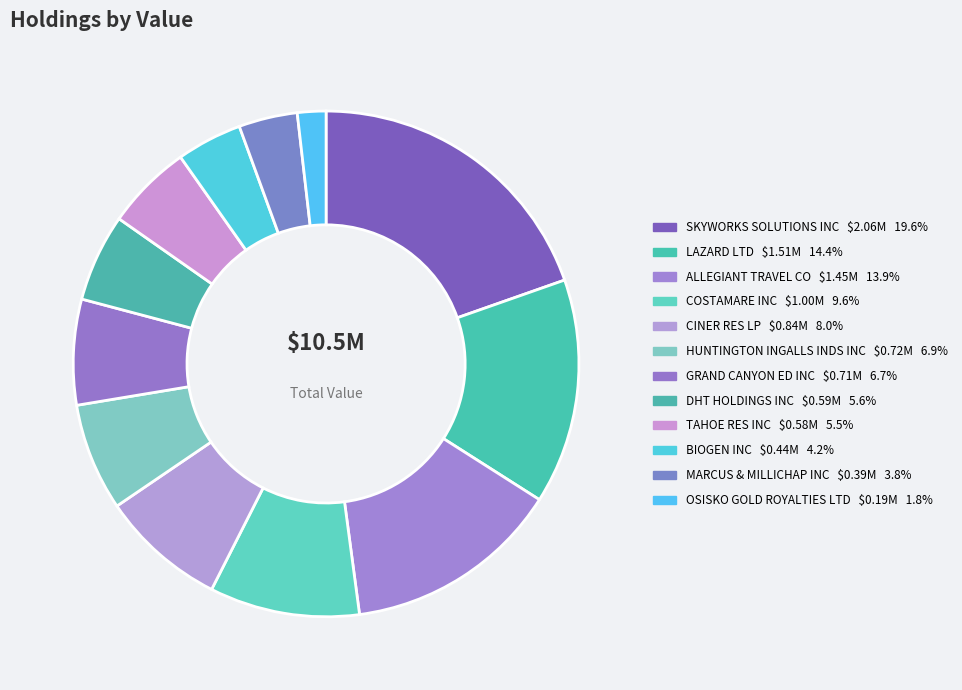

Does DHT HOLDINGS INC represent more than half of the total?

No